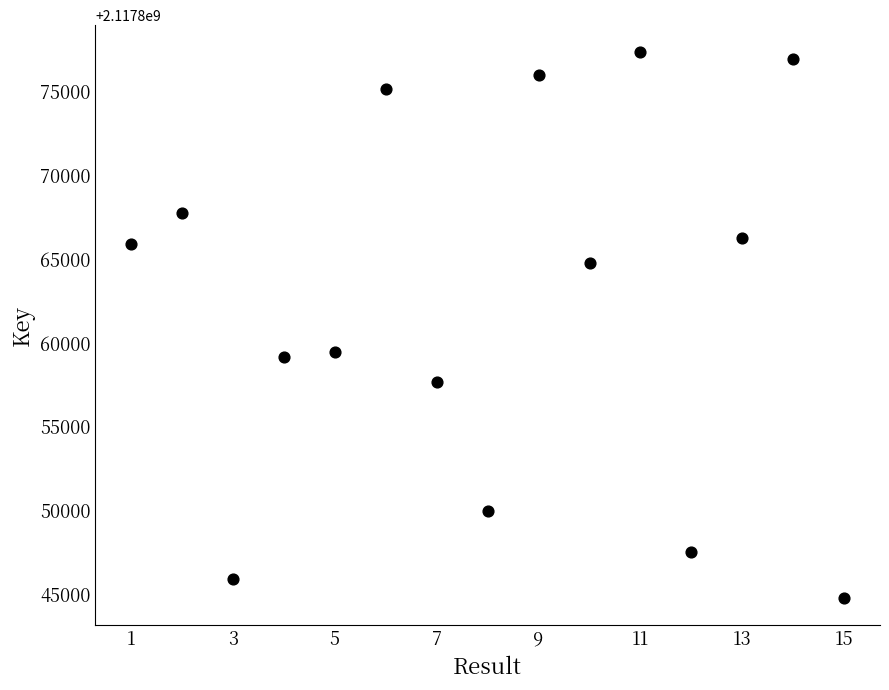

What is the range of Y values (max minus min)?

32559